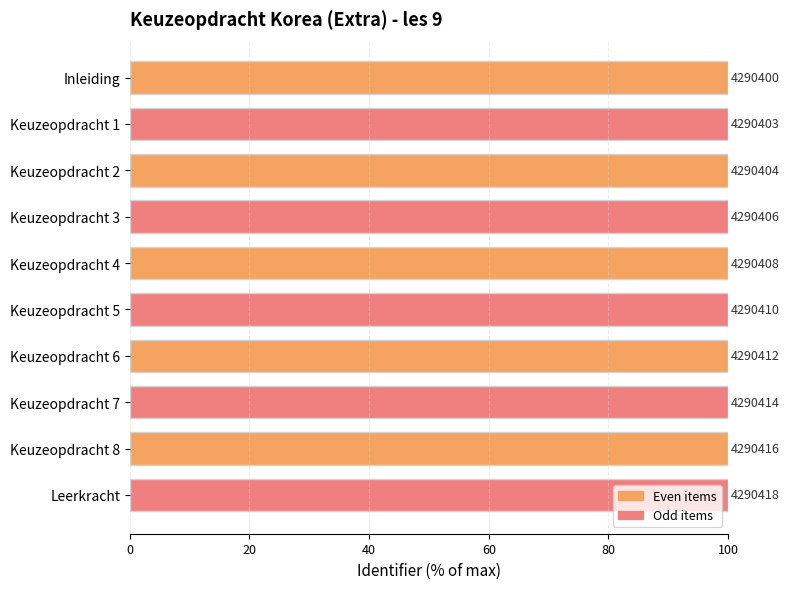

Does the chart contain any negative values?

No